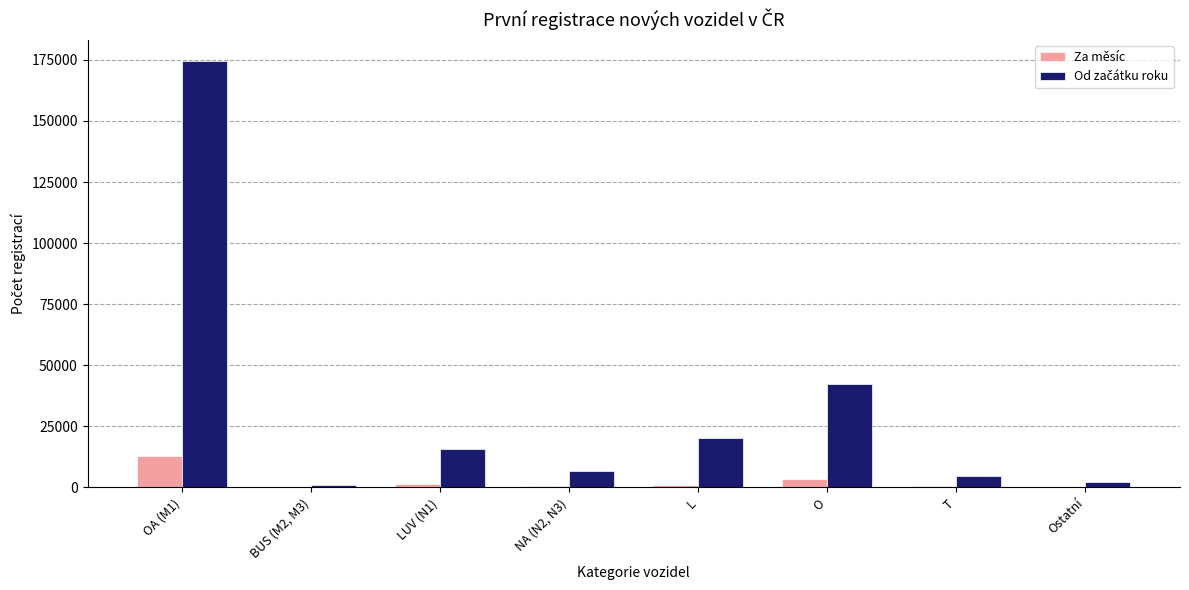

What is the maximum value for Za měsíc?

12670